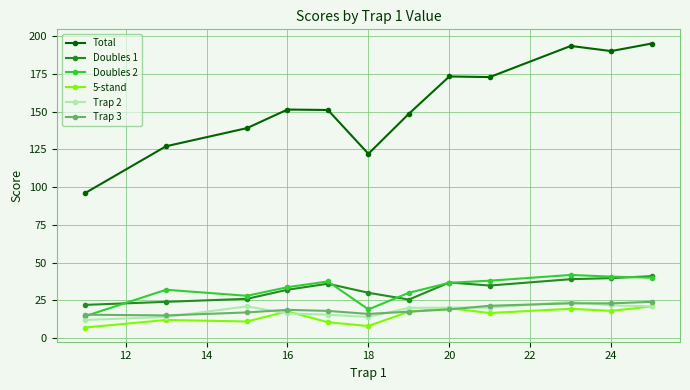

Which series has the widest spread of values?

Total